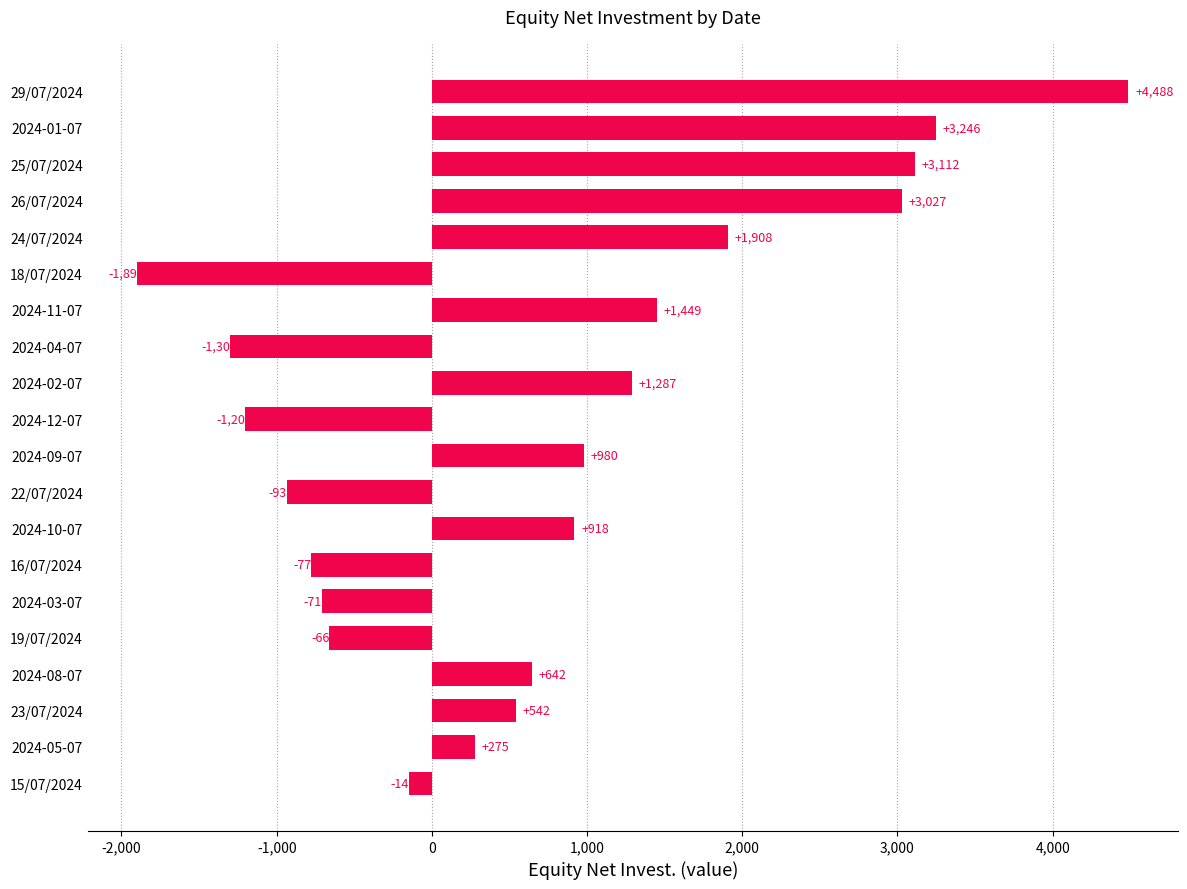

Is it true that the value at 2024-01-07 is 3246?

True